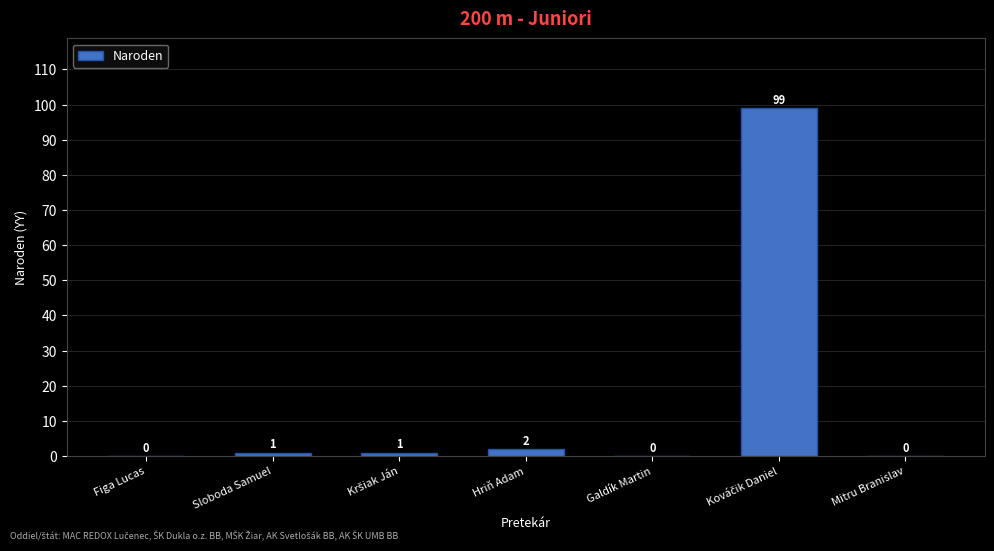

What is the change in value from Figa Lucas to Hriň Adam?

+2